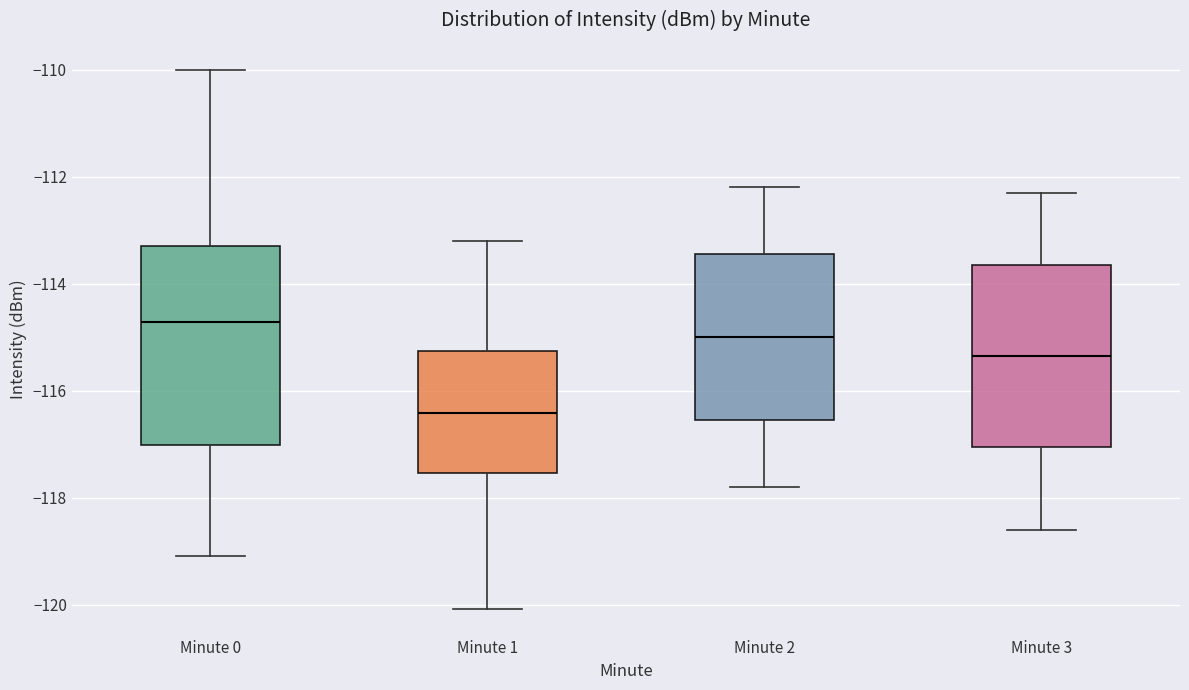

Where does the upper whisker of the box for Minute 3 end on the y-axis? The values are not printed on the chart, so give them approximately, as read against the axis.

-112.2